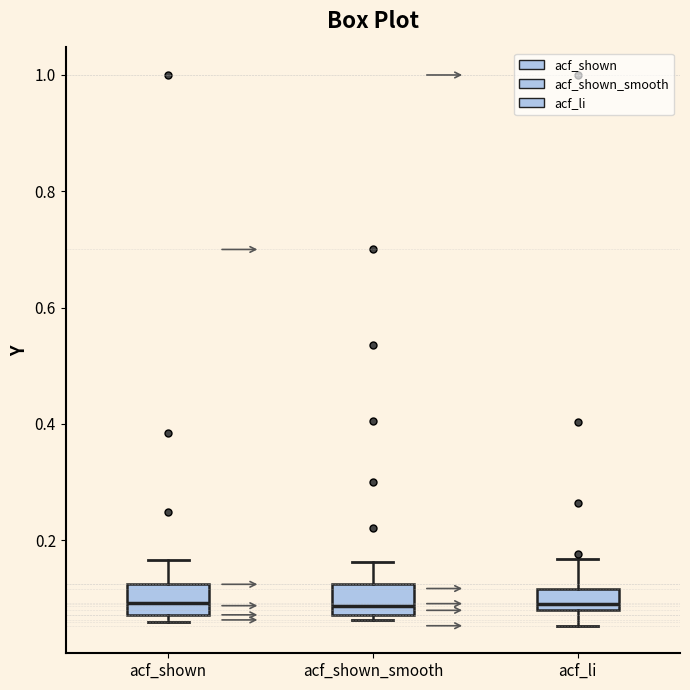

Reading left to right, transcribe this box plot: for each box, give where its median line is, the range the box spans, and where its two whiskers end, as read against the y-axis. The values are not printed on the chart, so give them approximately, as read against the axis.

acf_shown: median 0.10, box 0.08 to 0.12, whiskers 0.06 to 0.16
acf_shown_smooth: median 0.08 (just above the box's lower edge), box 0.08 to 0.12, whiskers 0.06 to 0.16
acf_li: median 0.10, box 0.08 to 0.12, whiskers 0.06 to 0.16